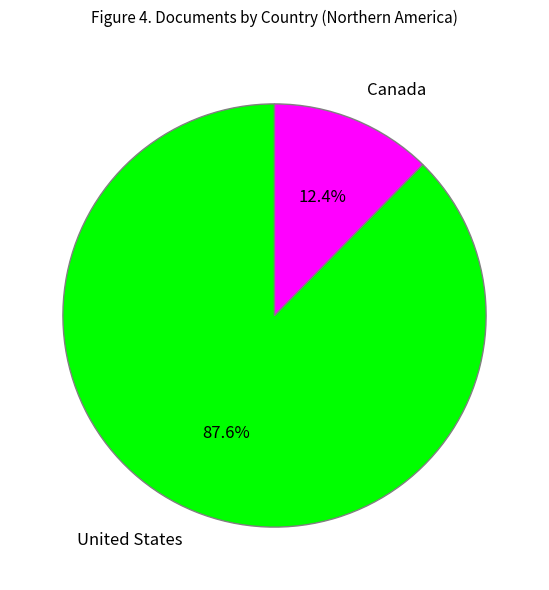

To the nearest percent, what percentage of the pie is Canada?

12%